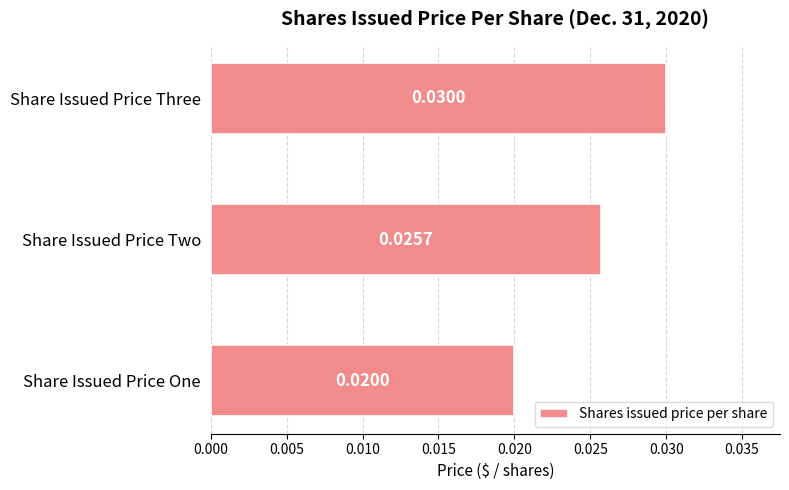

At which category does the chart reach its peak across all series?

Share Issued Price Three